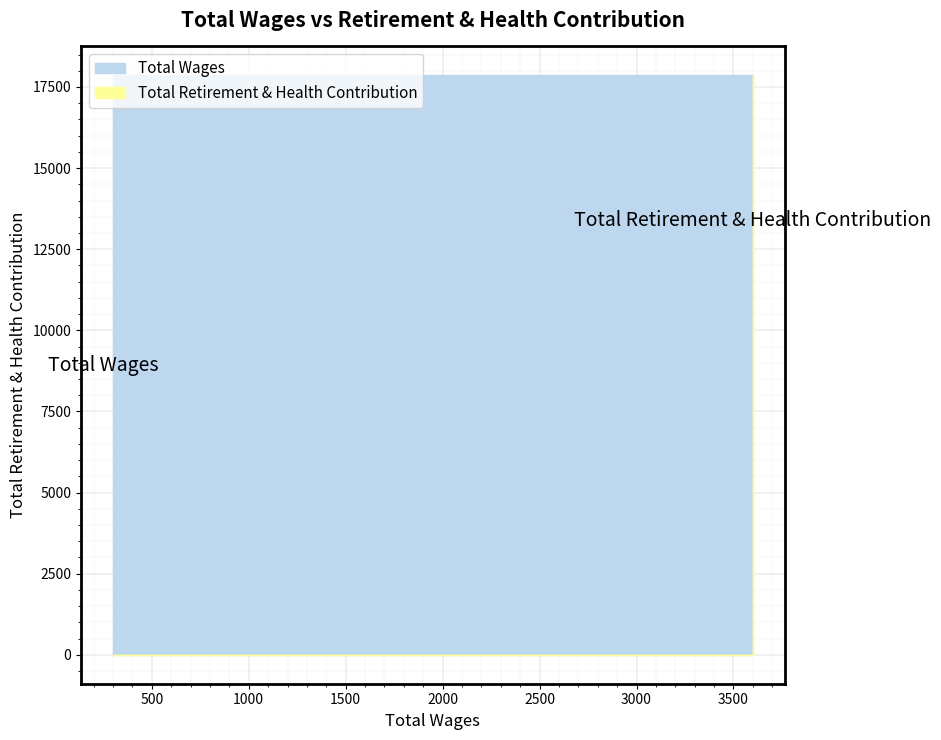

How many data points does each series have?

6